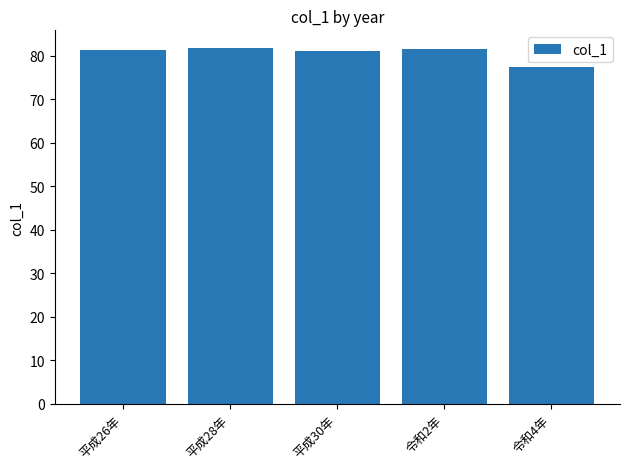

What is the difference between the maximum and minimum values?

4.3